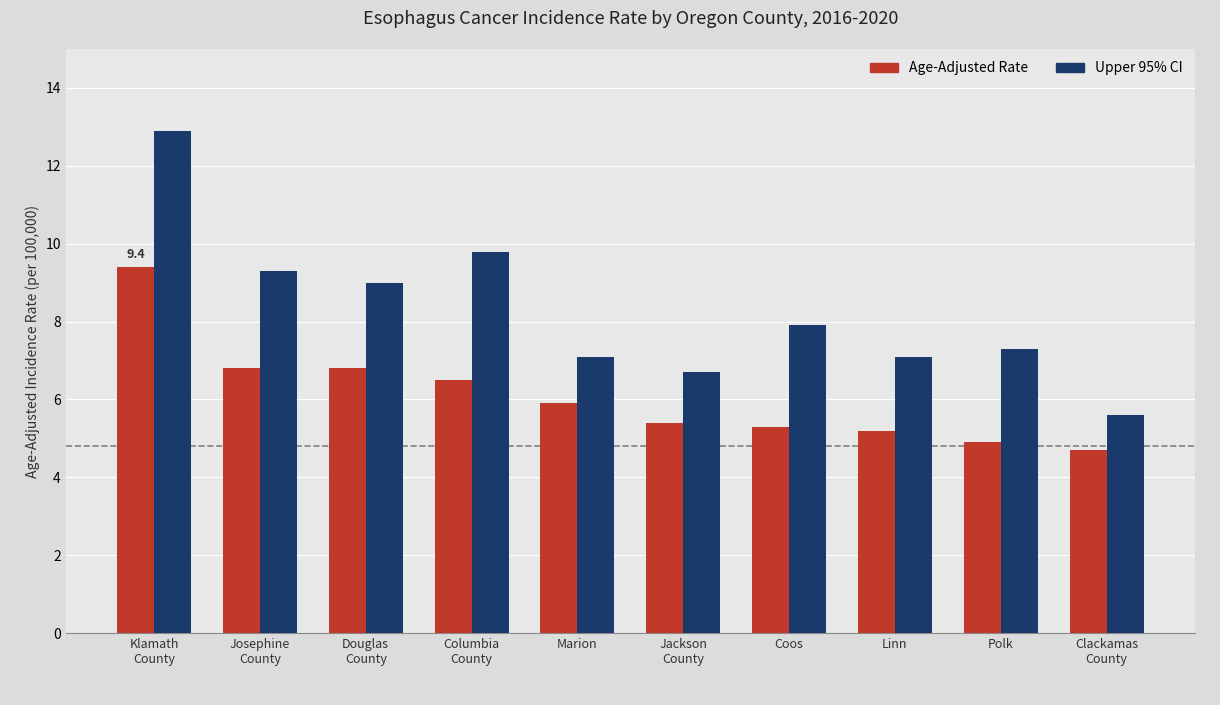

True or false: Upper 95% CI has a value of 21.6 at Klamath
County.

False